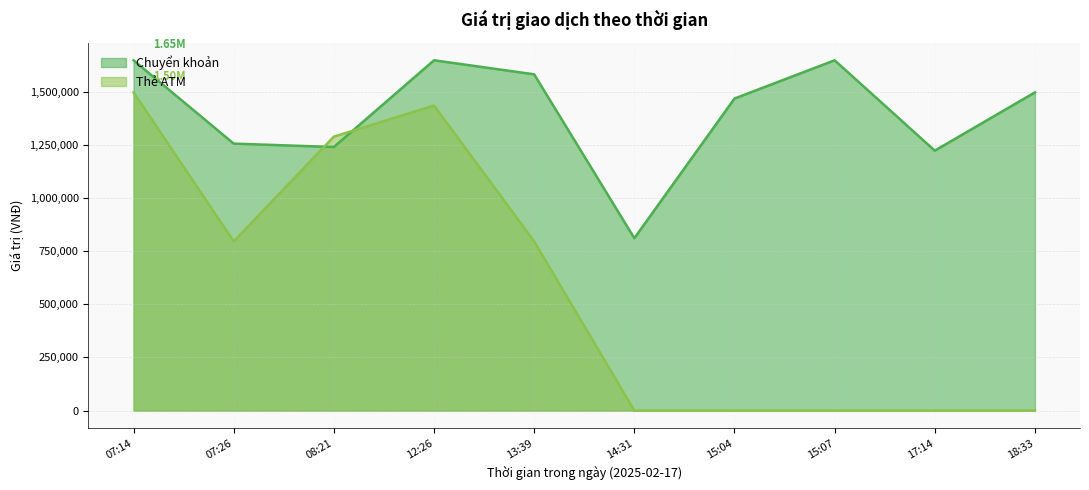

What is the highest value of the Chuyển khoản series?

1648000